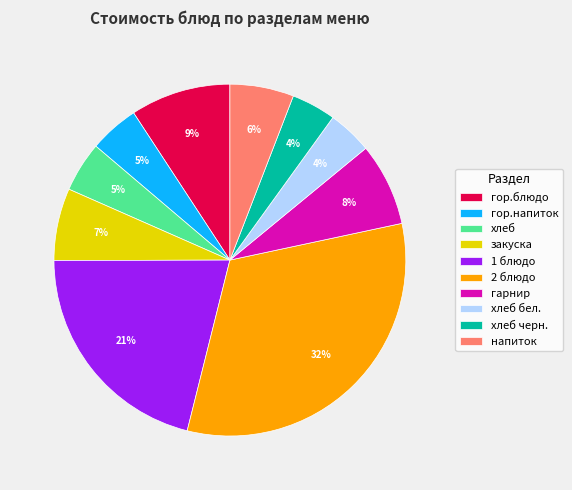

What percentage is the гор.напиток slice, to the nearest percent?

5%